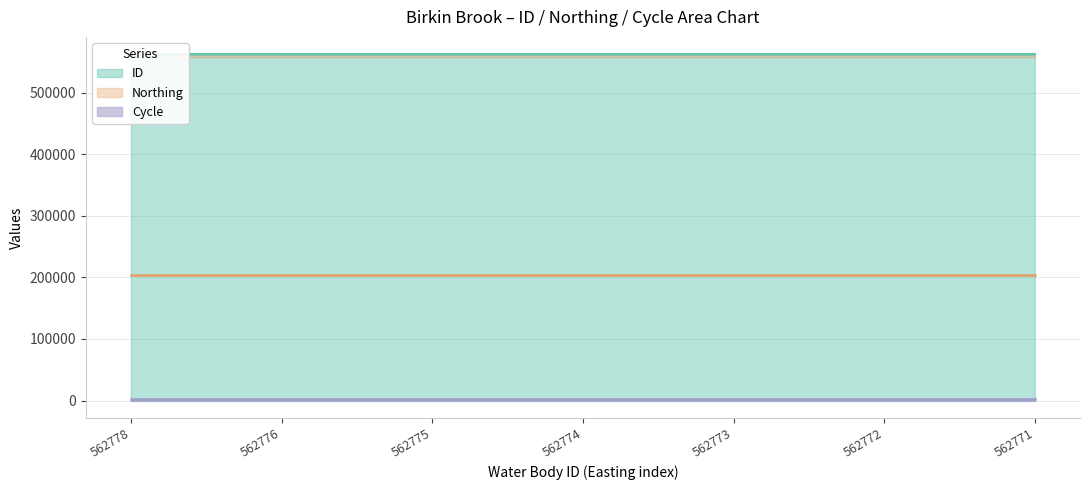

Between 562775 and 562774, which series saw the biggest shift?

ID